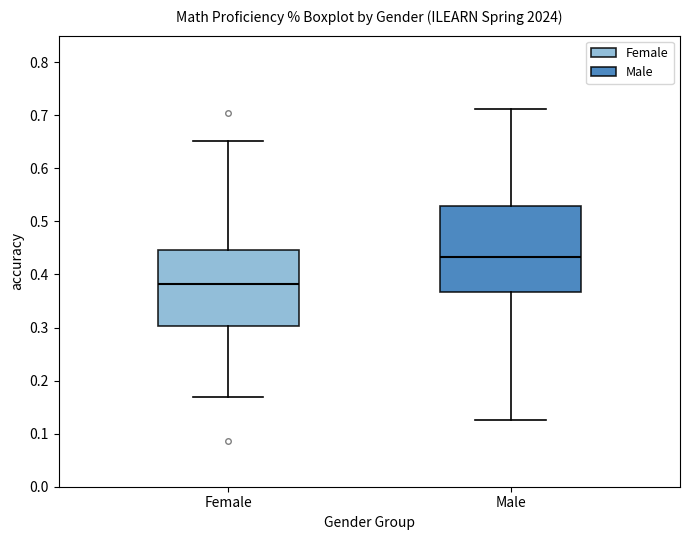

Comparing the boxes themselves (not the whiskers), which one is the tallest?

Male